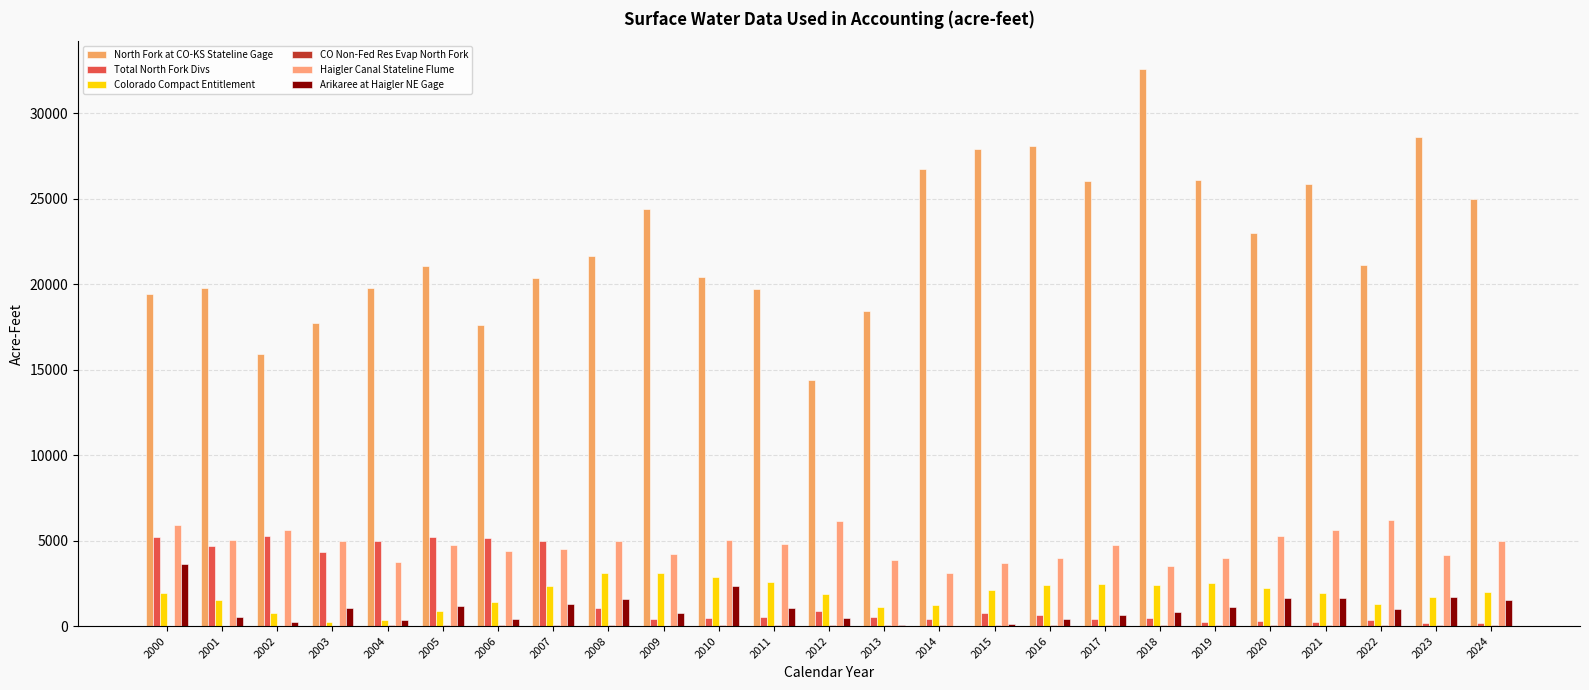

What is the difference between the highest and lowest values at 2023?

28557.0